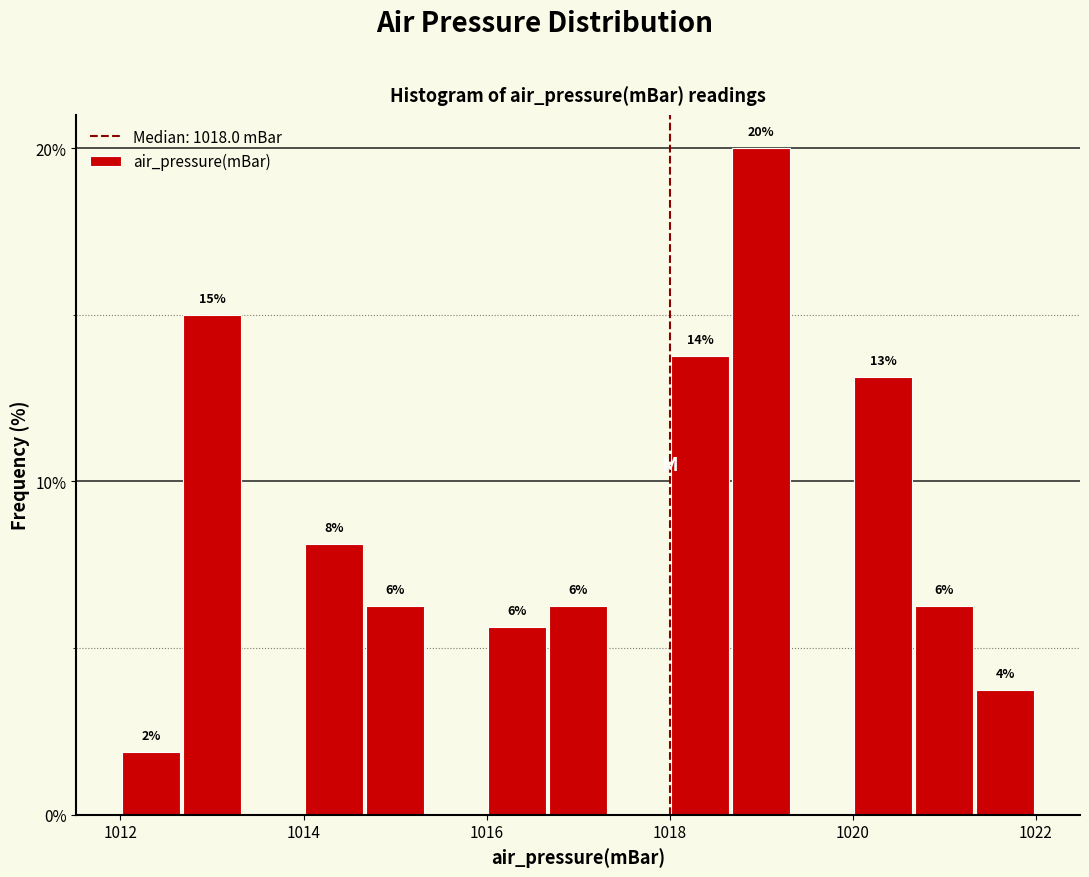

Read against the x-axis, roughly where is the centre of the tallest bar?

1019.0